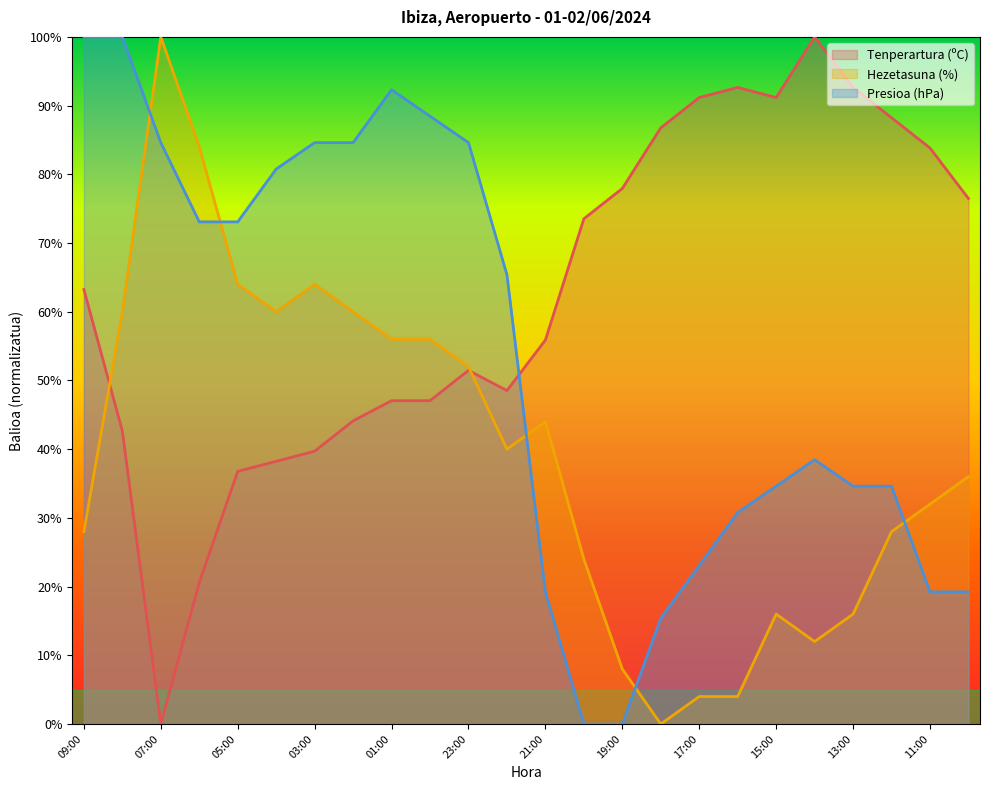

After their last crossing, which series has the higher values: Hezetasuna (%) or Tenperartura (ºC)?

Tenperartura (ºC)